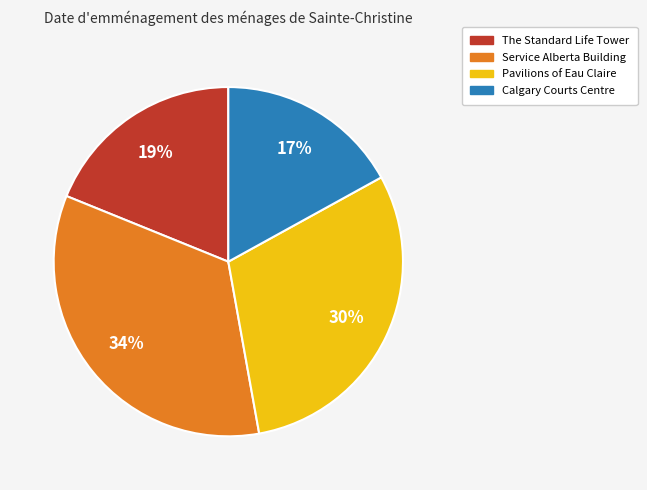

Count the number of slices in the pie.

4